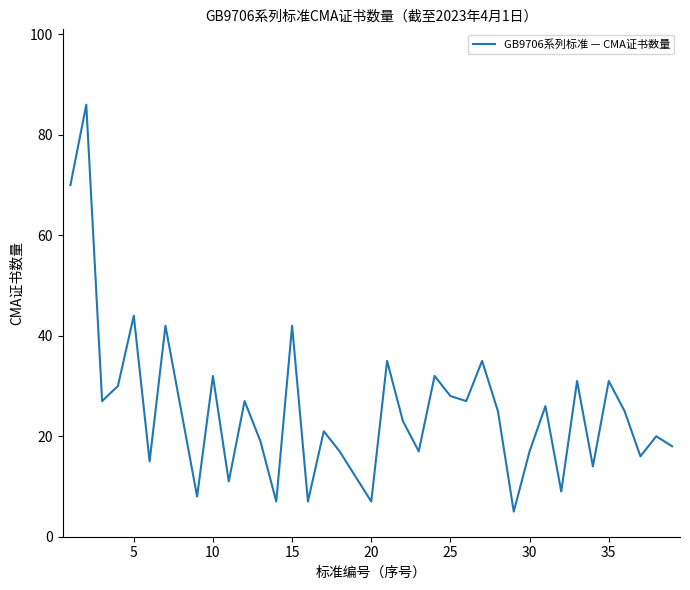

What is the minimum value shown in the chart?

5